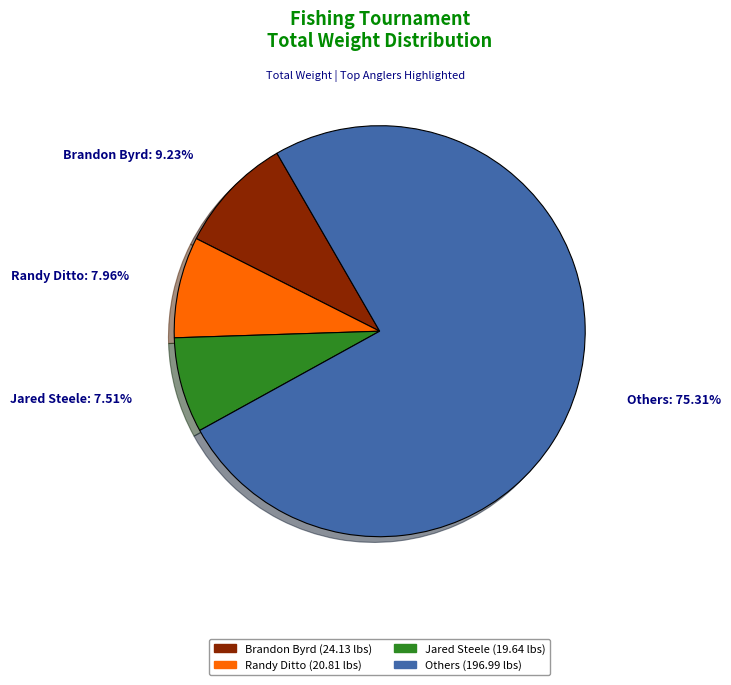

To the nearest percent, what is the average slice percentage?

25%